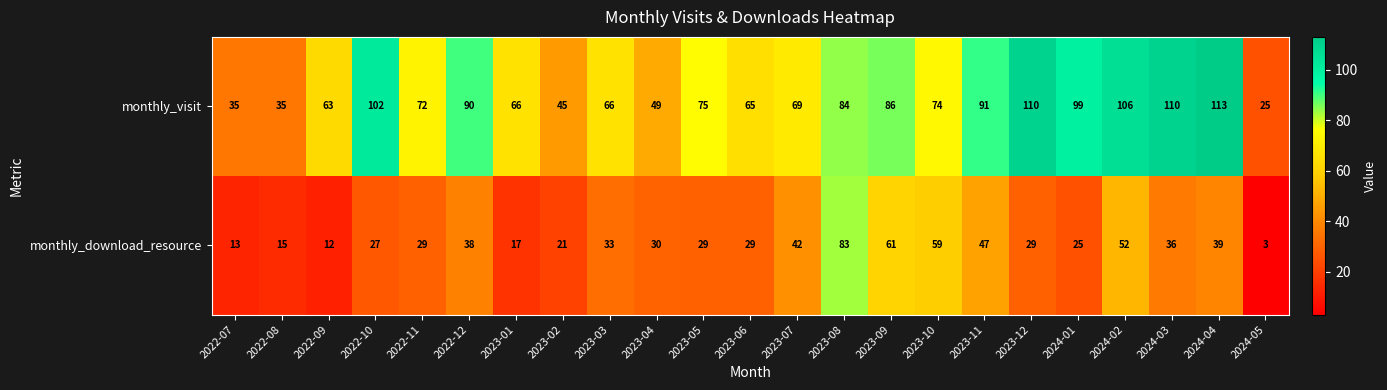

True or false: monthly_visit has a value of 102 at 2022-10.

True